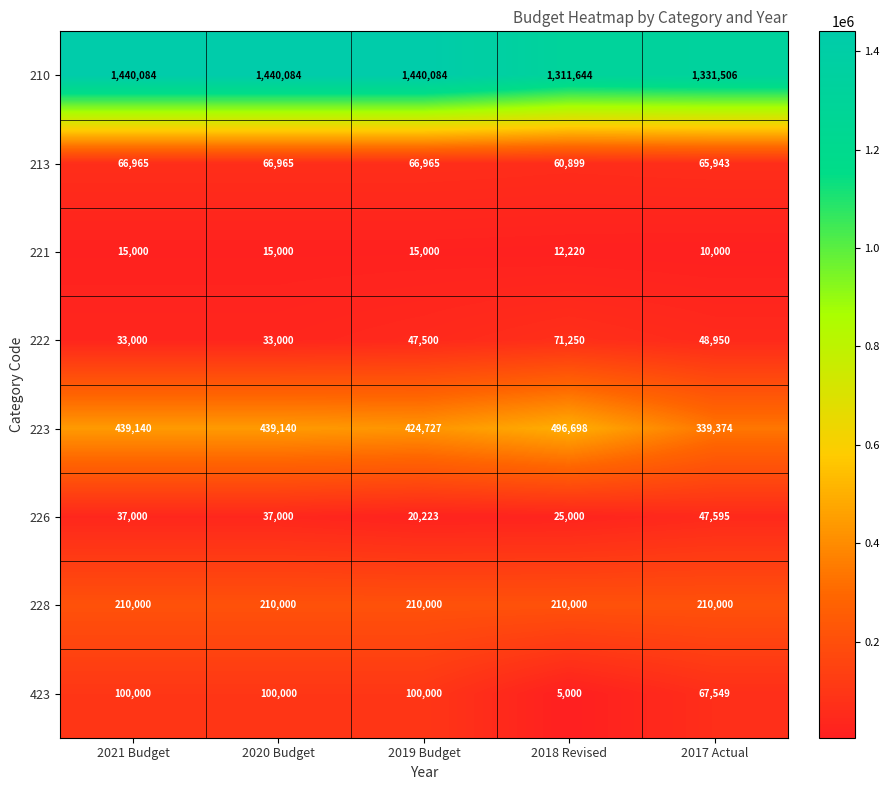

Is it true that 223 equals 599582 at 2021 Budget?

False